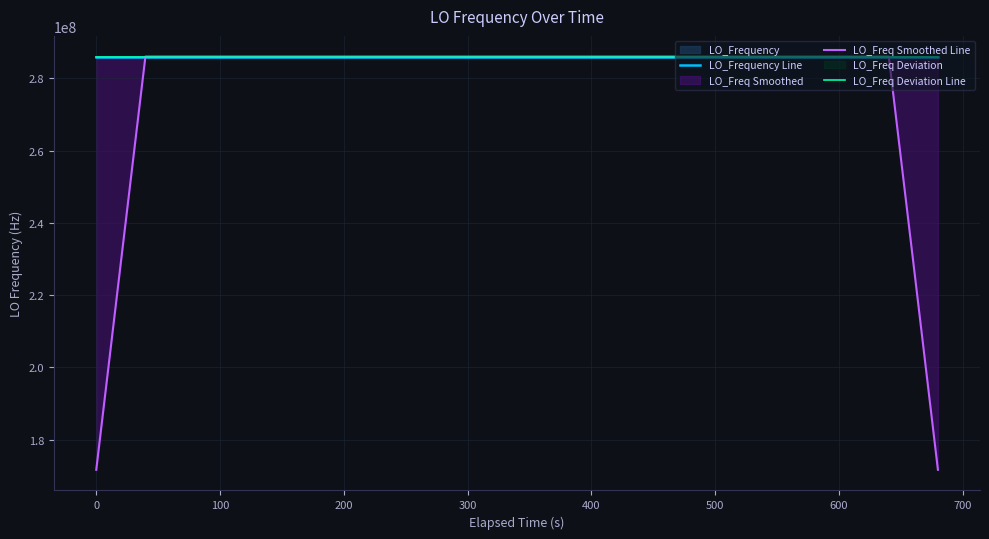

What is the value of the LO_Frequency Line point at the 22nd from the left?

286047004.4